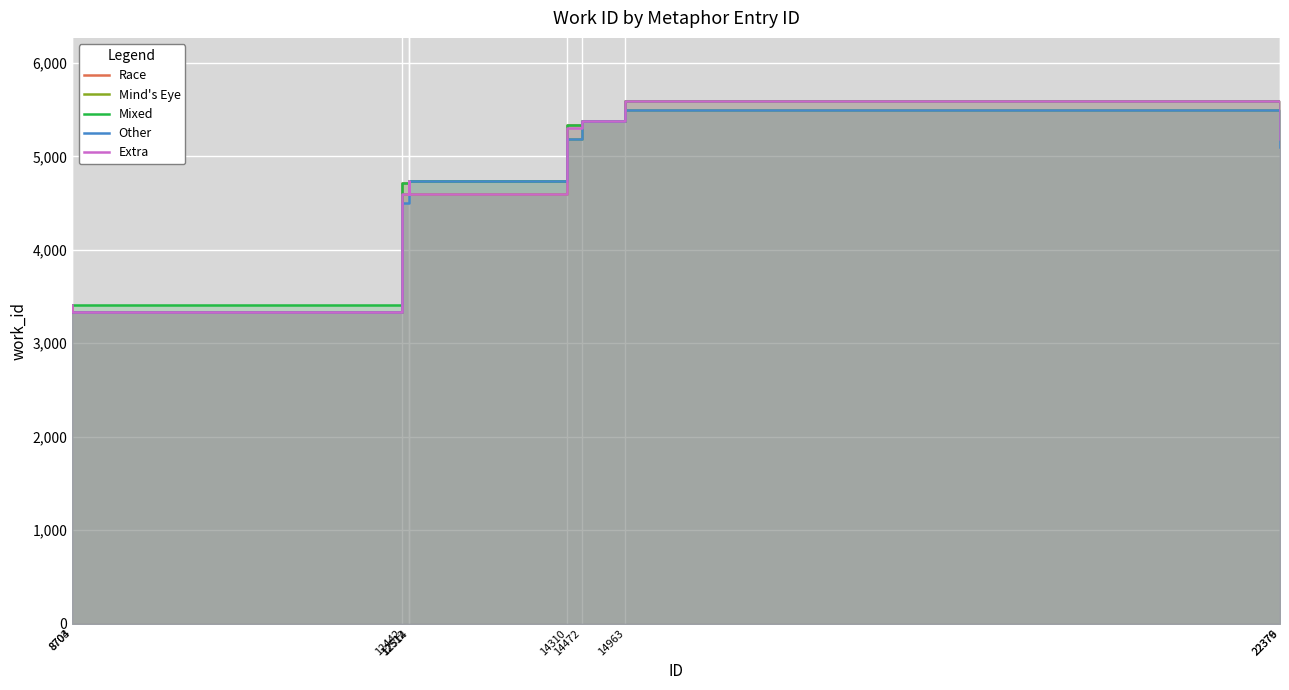

The value of Race at 14310 is 5335. True or false?

True